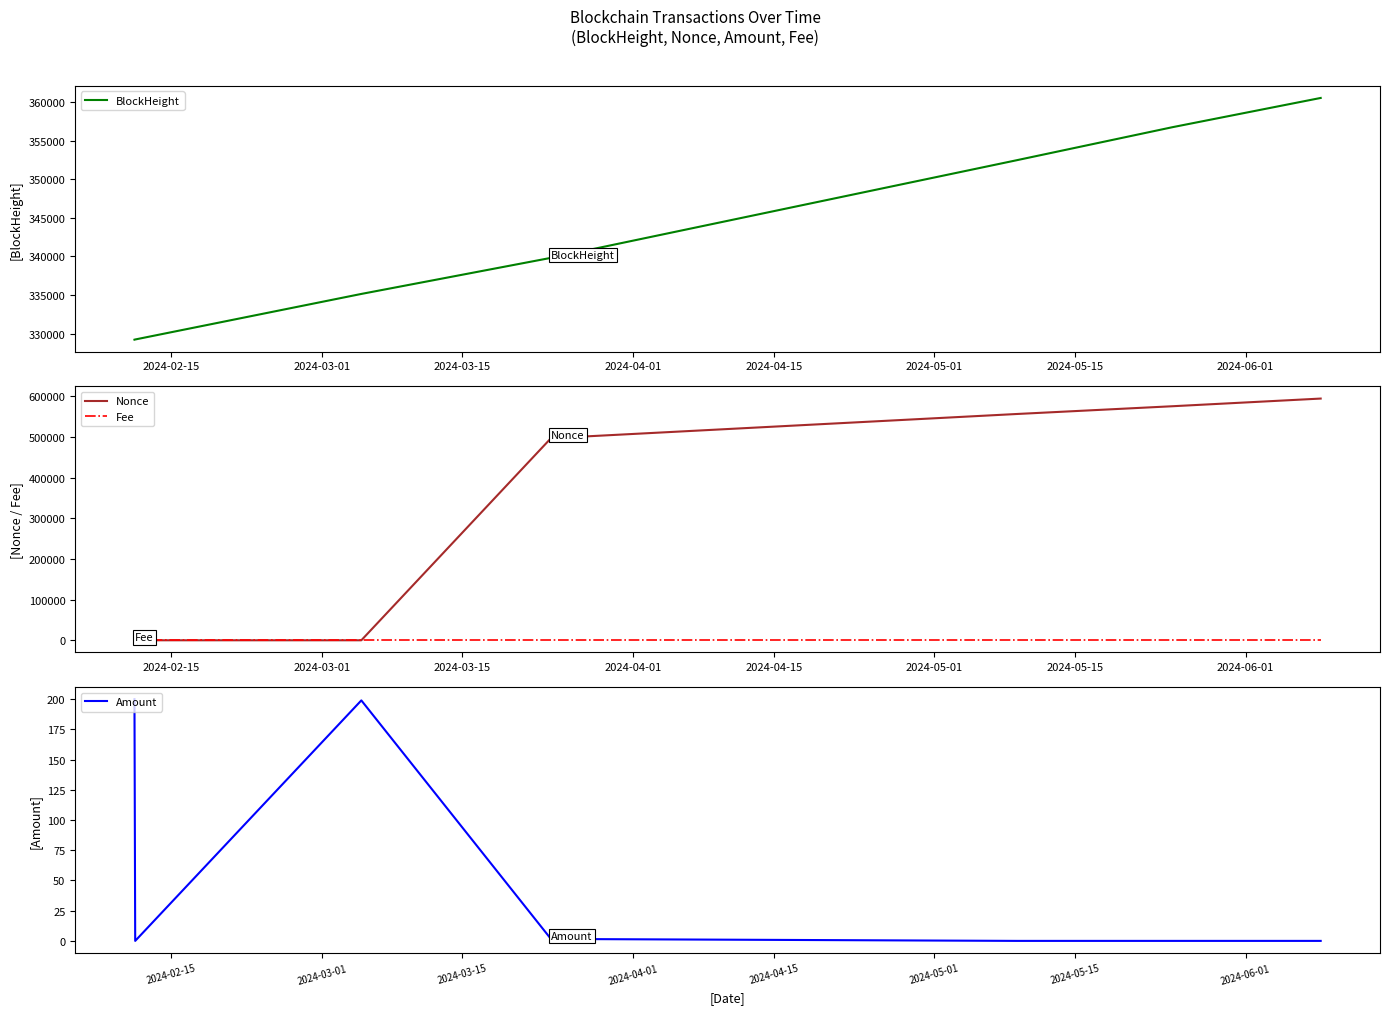

What is the lowest value of the BlockHeight series?

329211